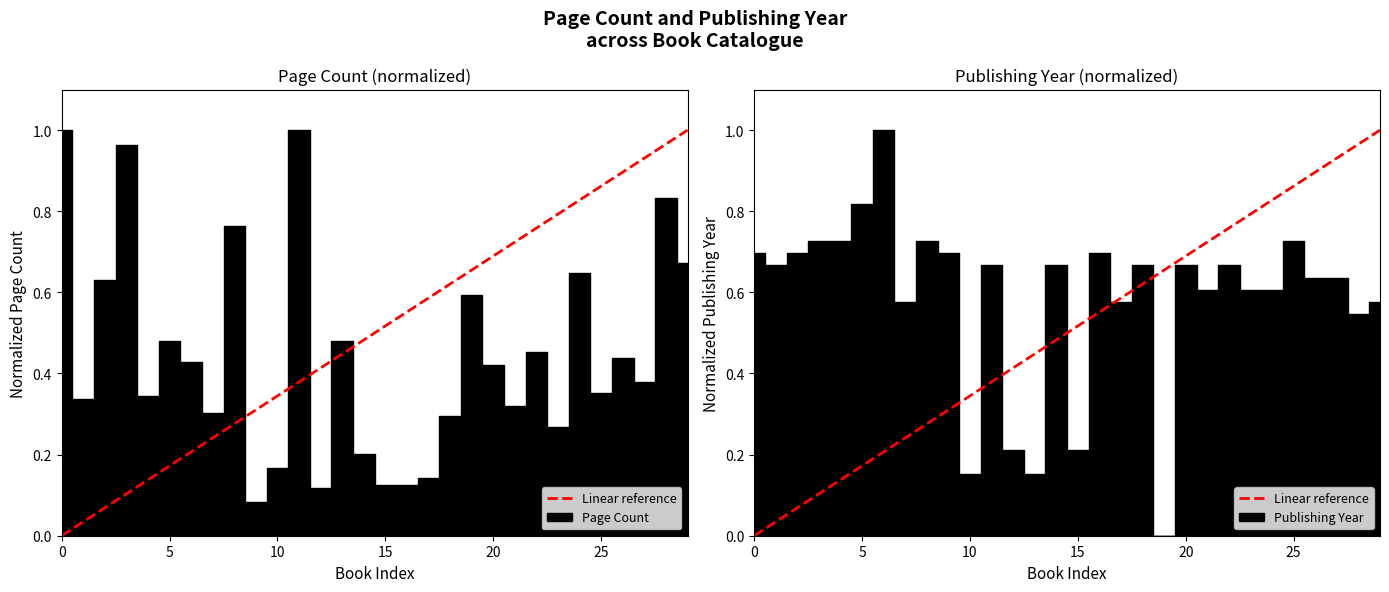

What is the sum of all values?

15.0